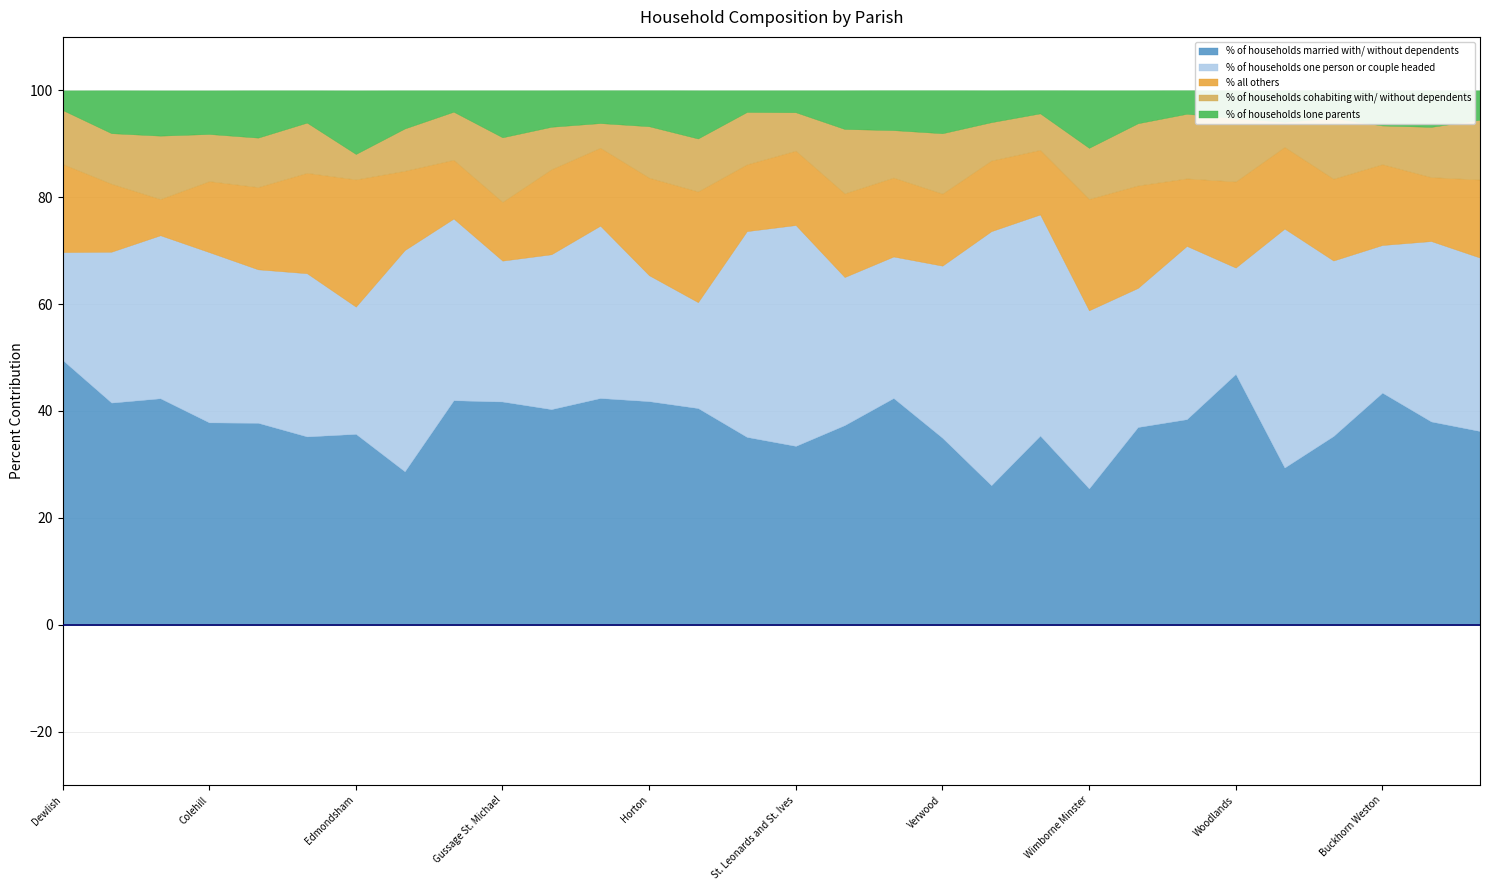

How many values in the % of households one person or couple headed series exceed 31?

15